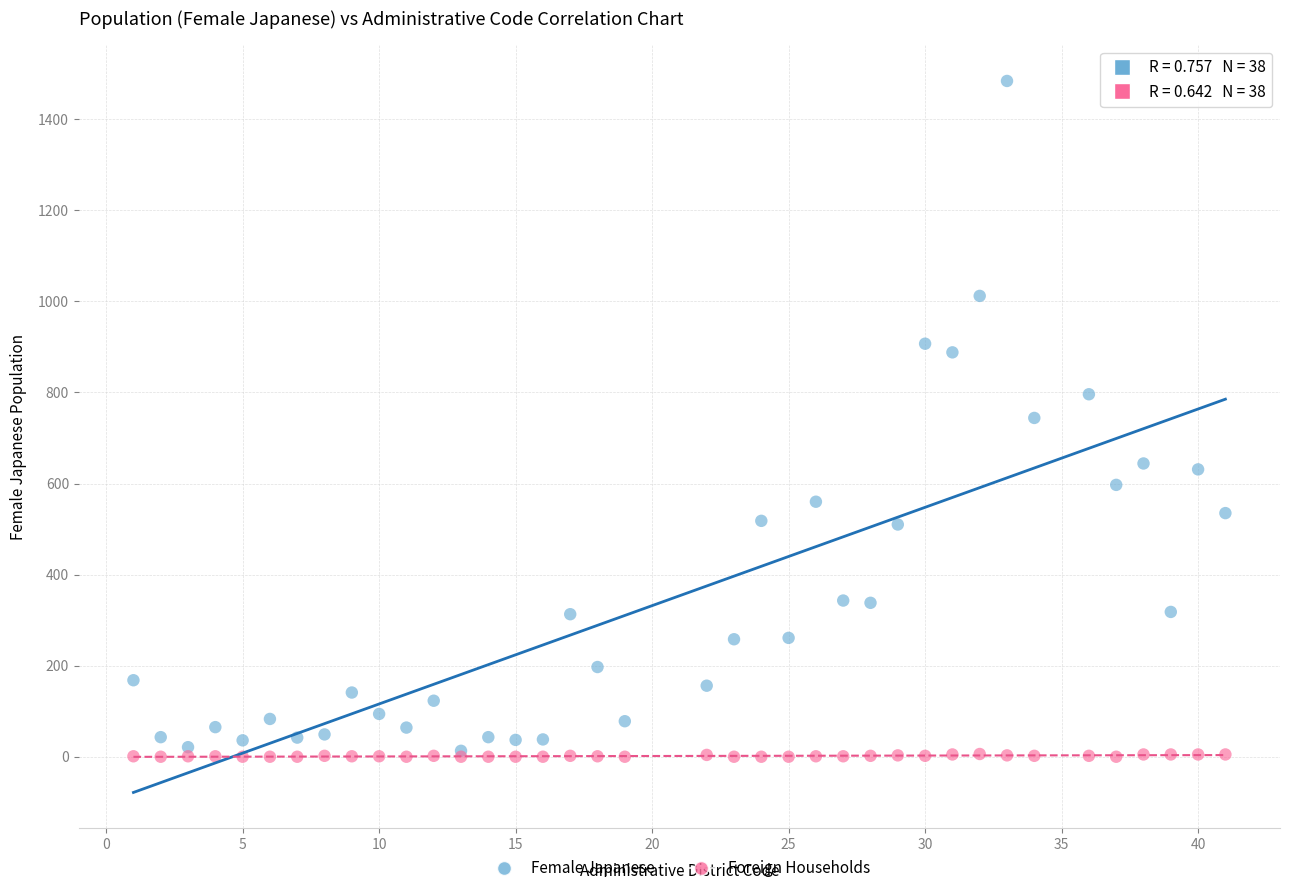

What are all the series names shown in the legend?

Female Japanese, Foreign Households